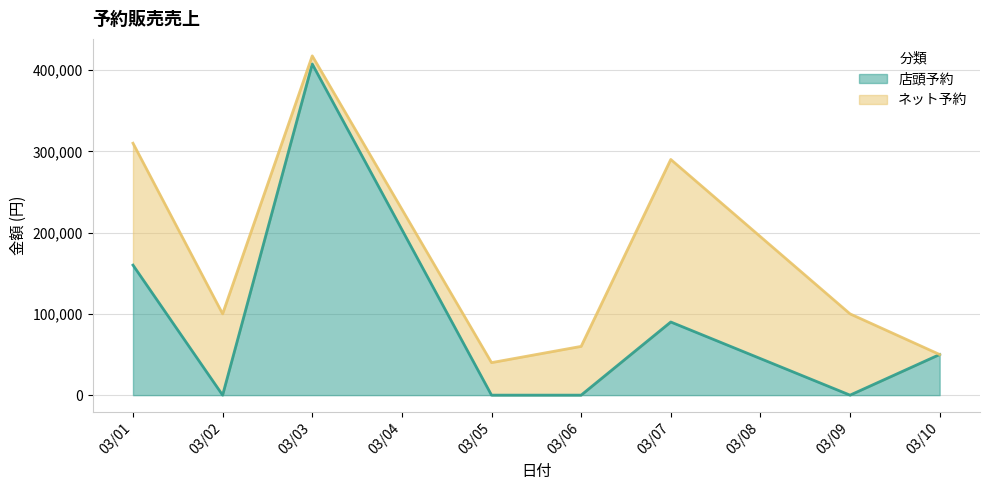

What is the difference between the second highest and minimum values in the 店頭予約 series?

160000